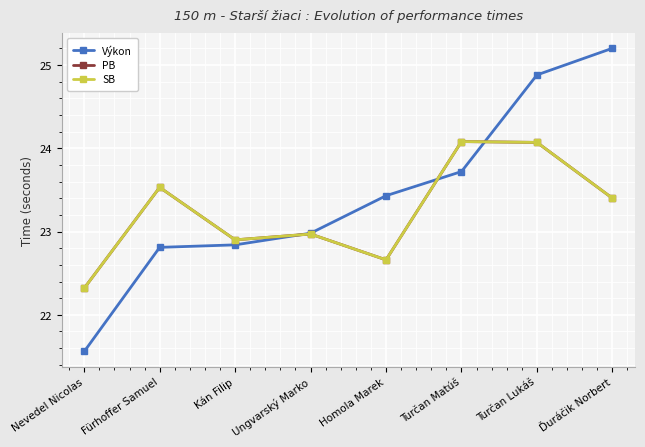

What are all the series names shown in the legend?

Výkon, PB, SB